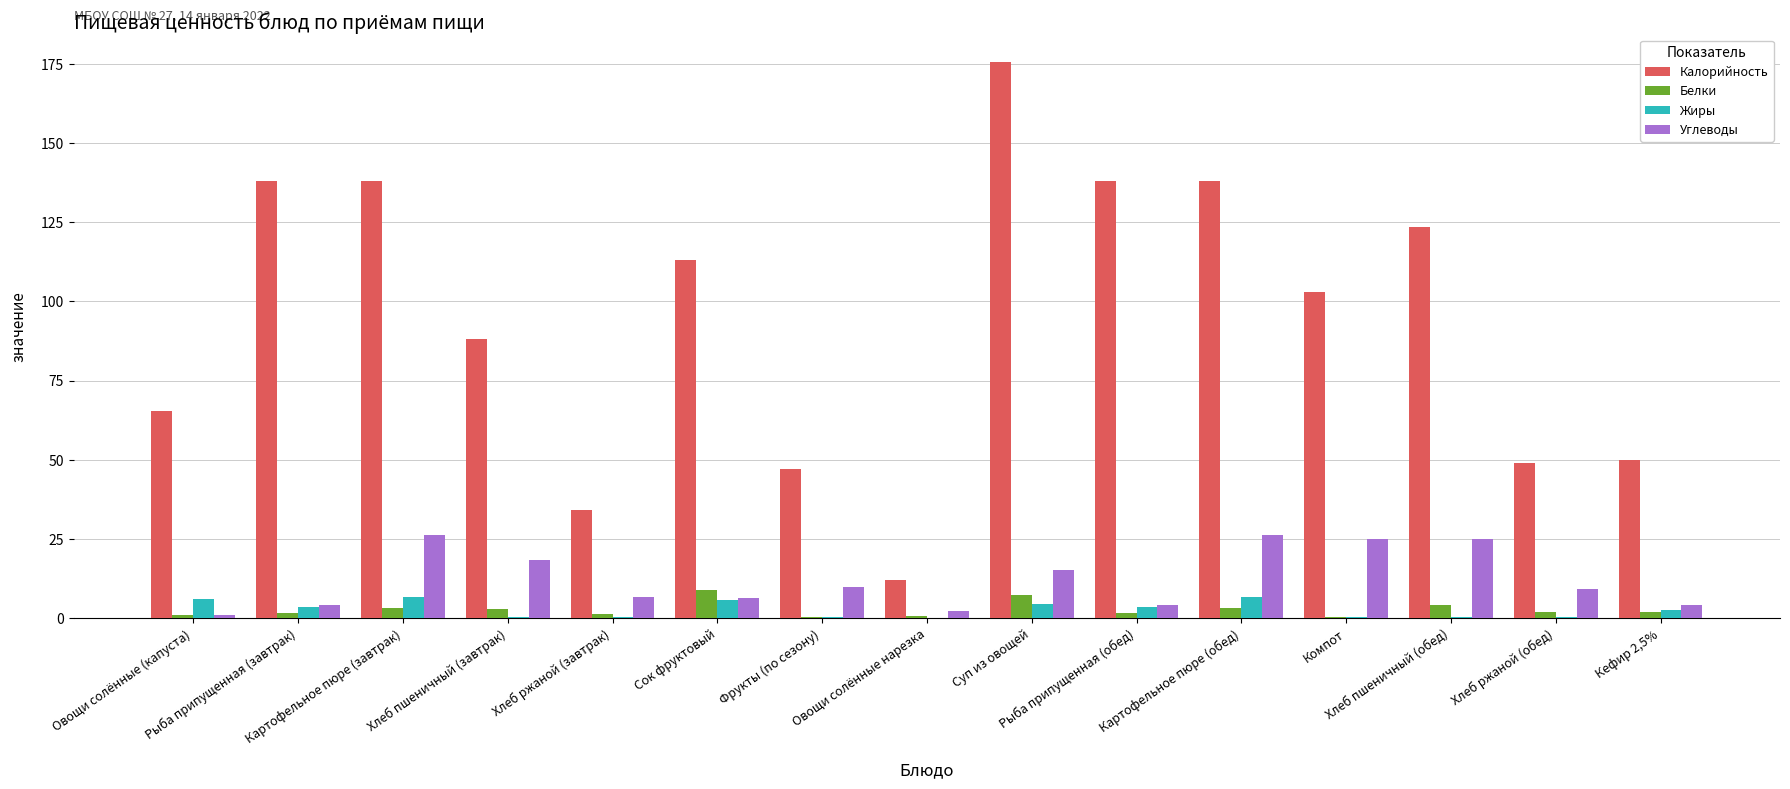

What is the sum of all Белки values?

40.2